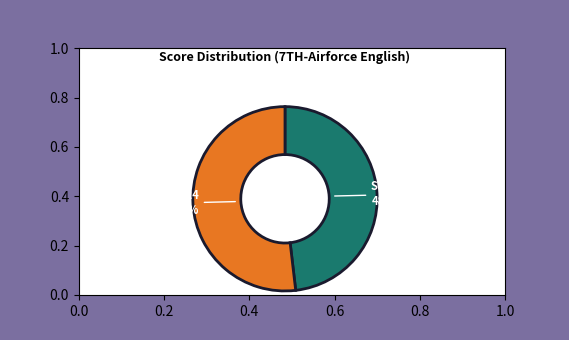

To the nearest percent, what is the difference between the largest and smallest slice percentages?

4%